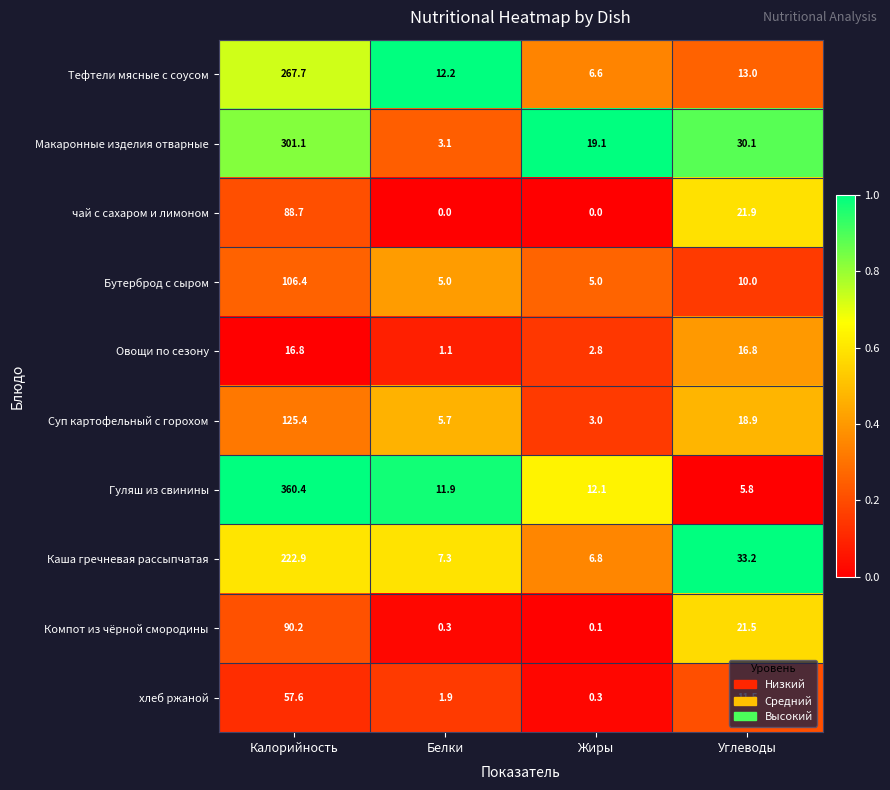

What is the lowest value of the Бутерброд с сыром series?

5.0